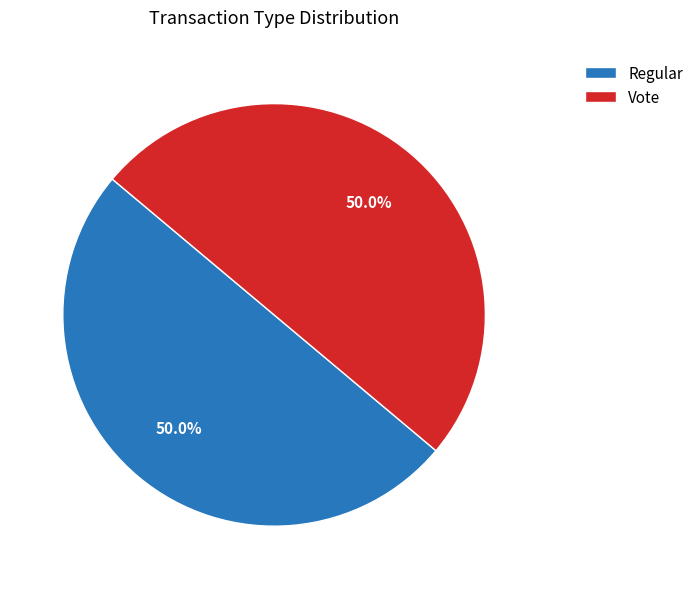

Approximately how many times larger is the value at Vote compared to Regular?

1.0